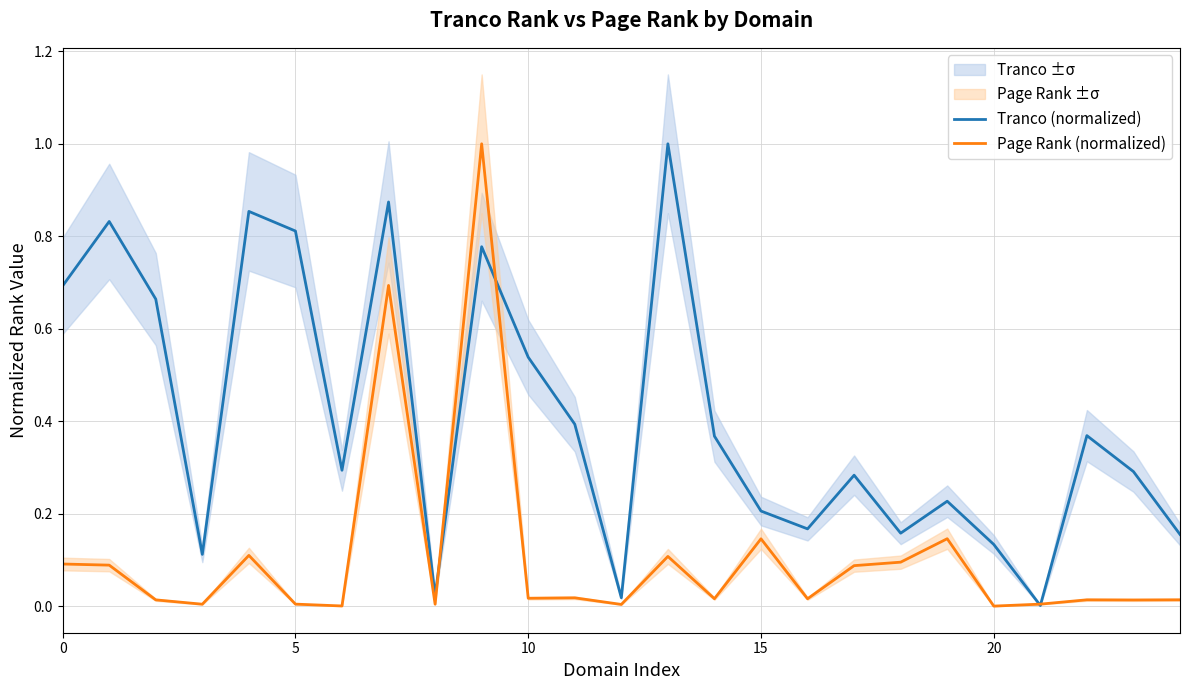

At which label does Tranco (normalized) reach its minimum?

21